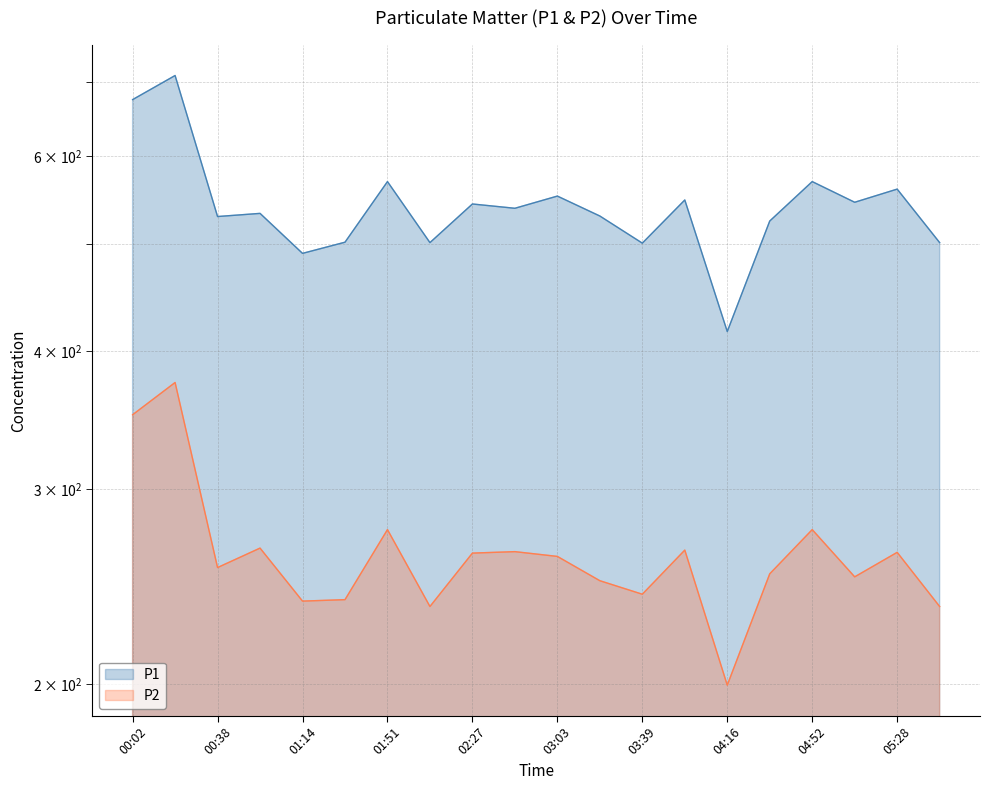

True or false: P2 has a value of 312.9 at 05:47.

False